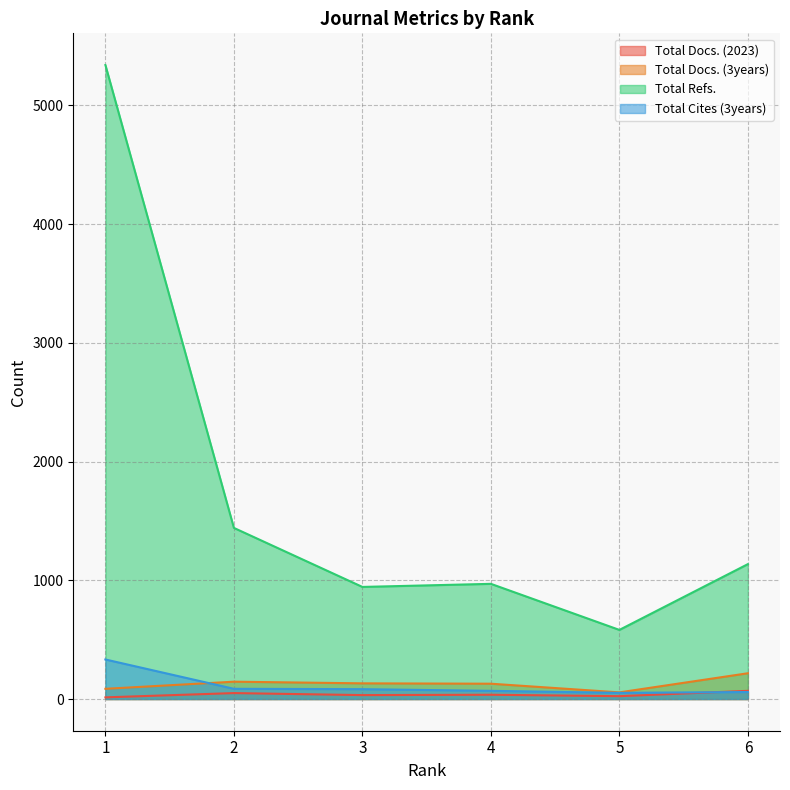

The Total Docs. (3years) series shows 56 at 5. True or false?

True